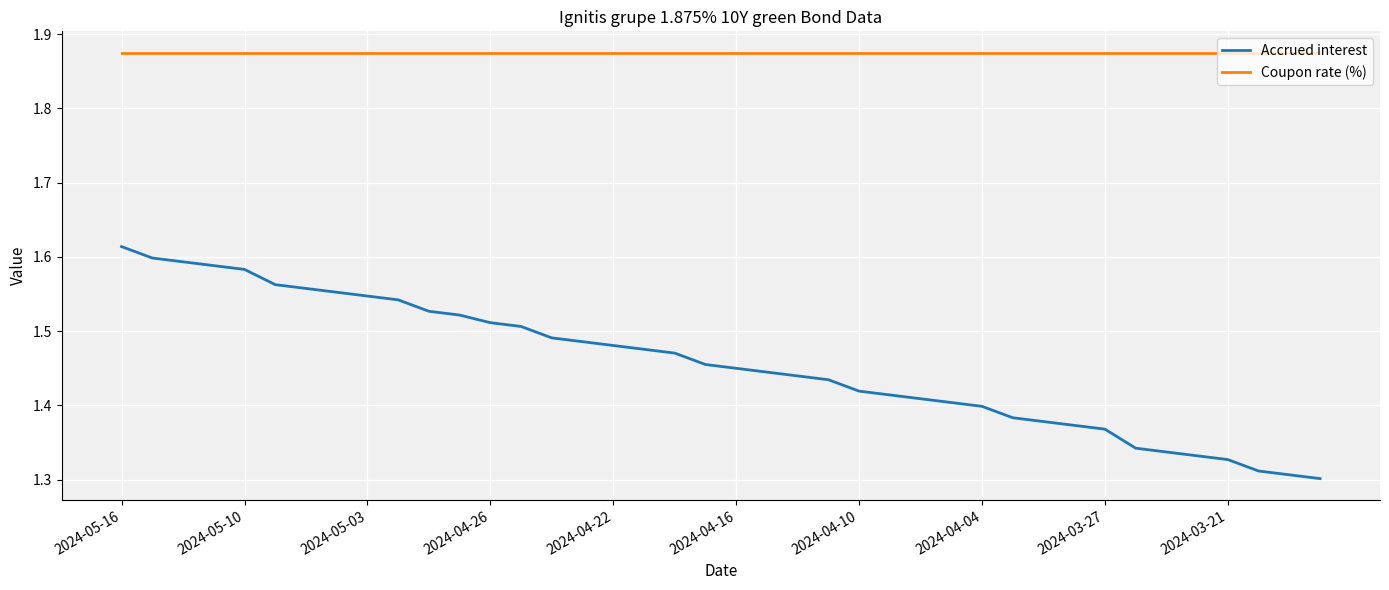

Which series has the largest range (max minus min)?

Accrued interest